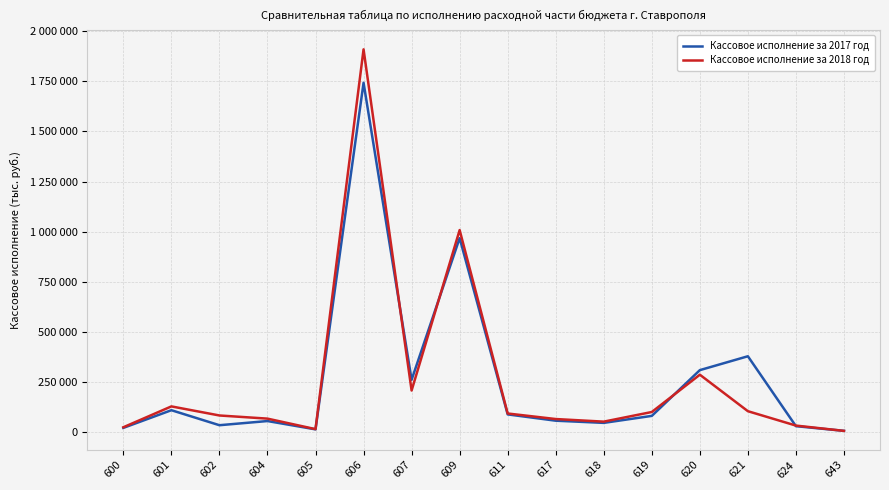

What are all the series names shown in the legend?

Кассовое исполнение за 2017 год, Кассовое исполнение за 2018 год